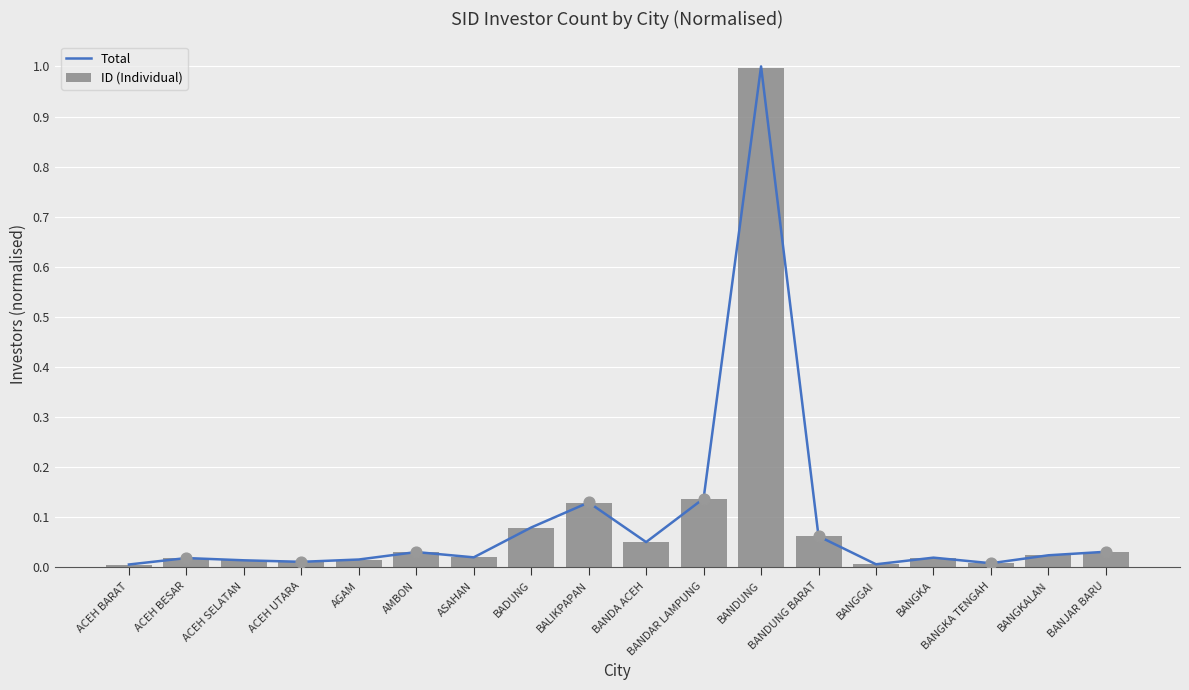

What is the total value across all series at BANDUNG?

2.0